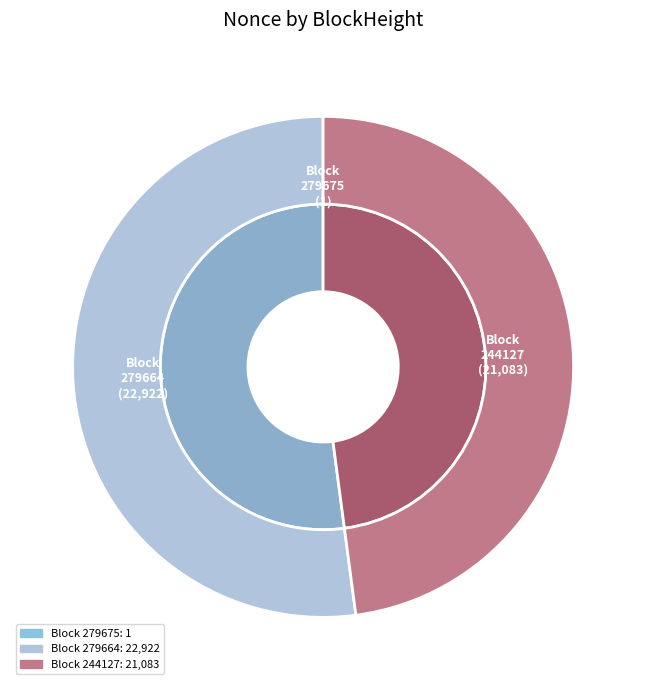

Does 279675 account for over 50% of the chart?

No